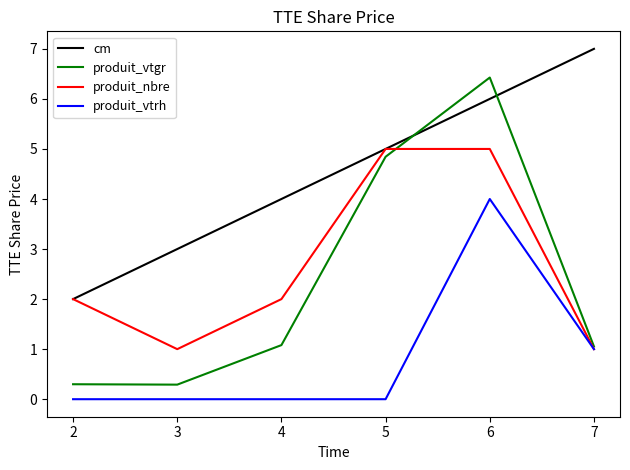

At which category is the sum across all series the highest?

6